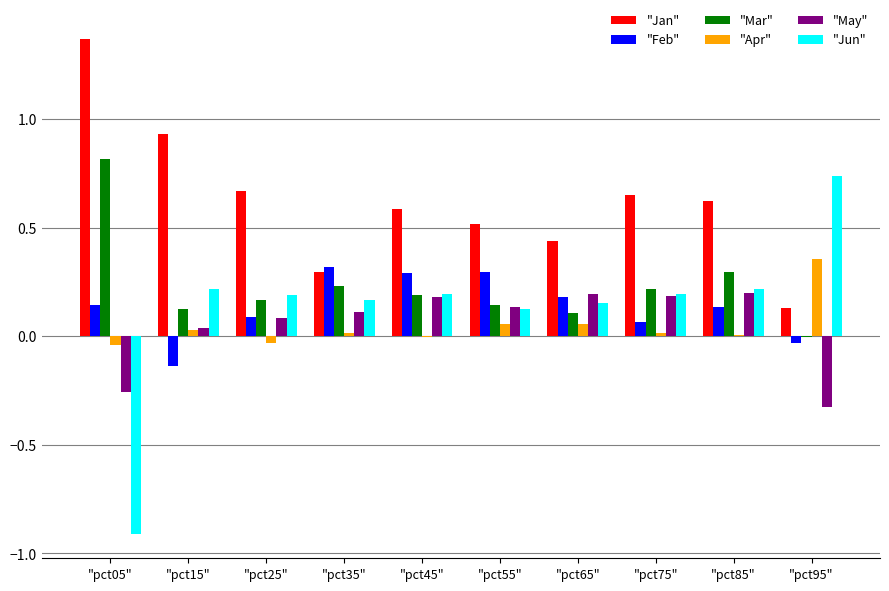

Is it true that "Jan" equals 0.6 at "pct45"?

True